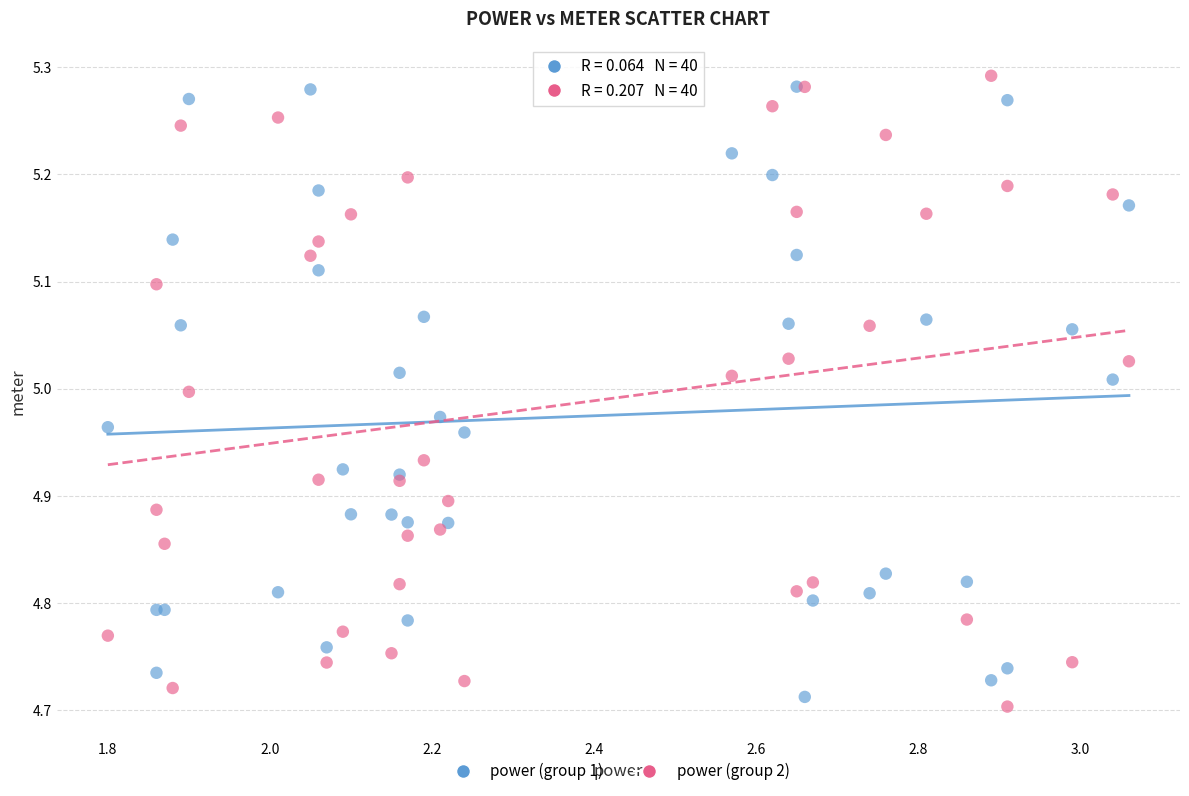

What are all the series names shown in the legend?

power (group 1), power (group 2)